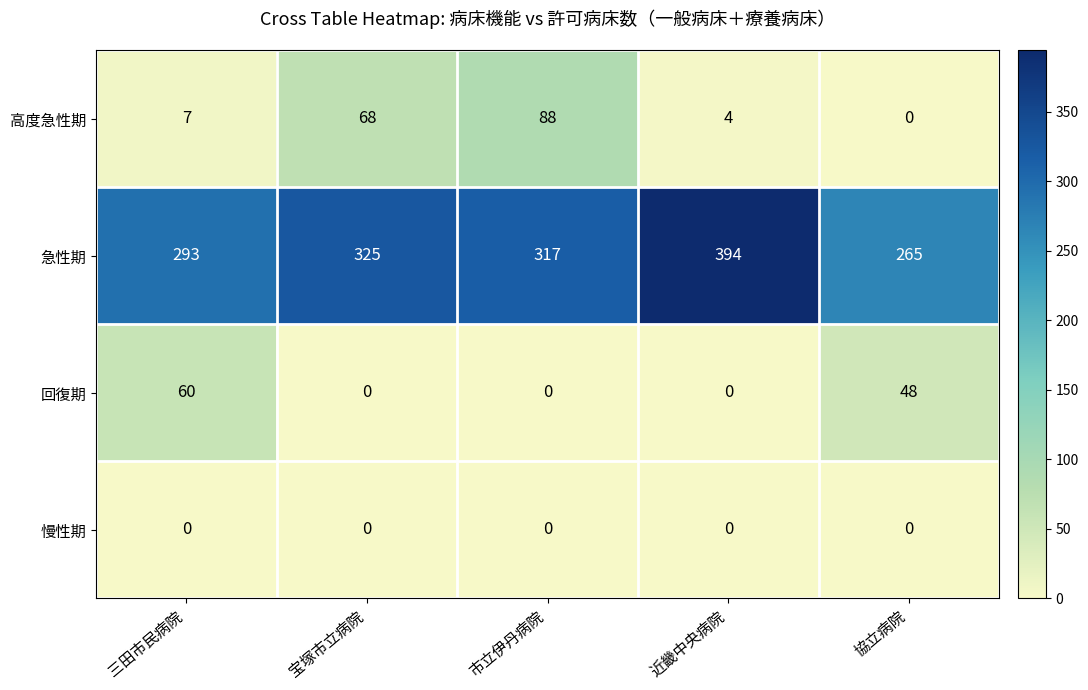

Rank the series by their maximum value, from highest to lowest.

急性期, 高度急性期, 回復期, 慢性期